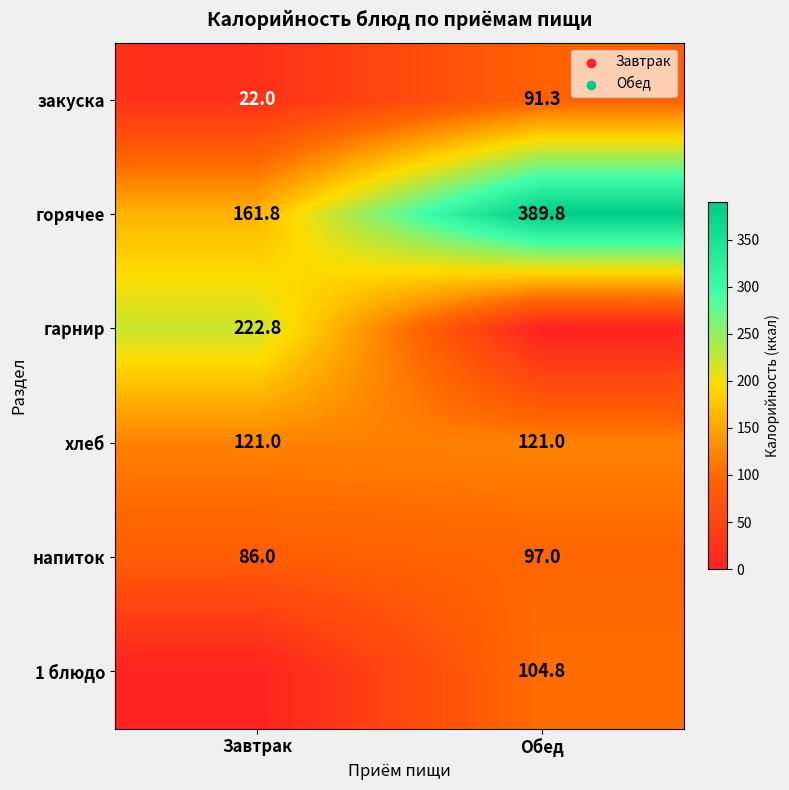

At which category is the sum across all series the highest?

Обед